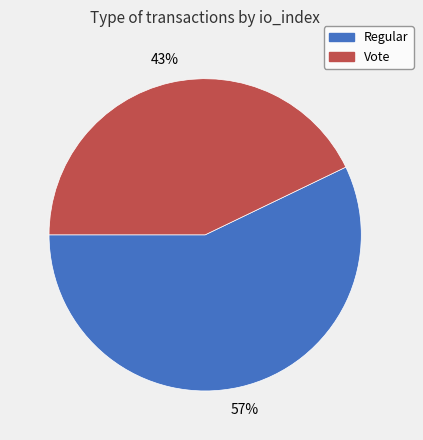

The Regular slice represents 57% of the pie. True or false?

True